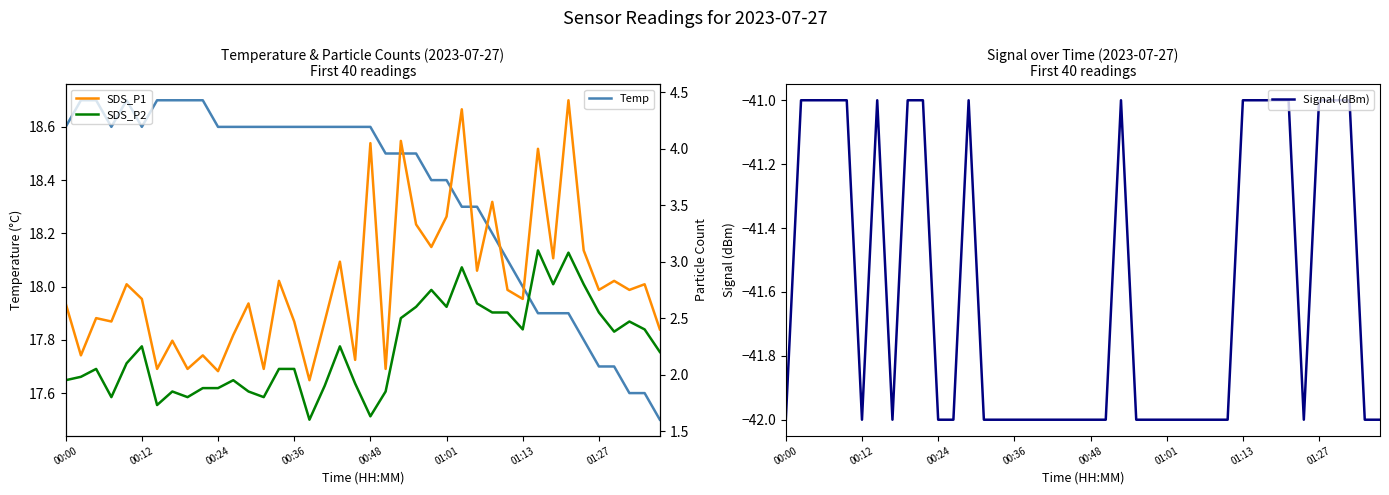

Which category has the highest value in the SDS_P1 series?

33